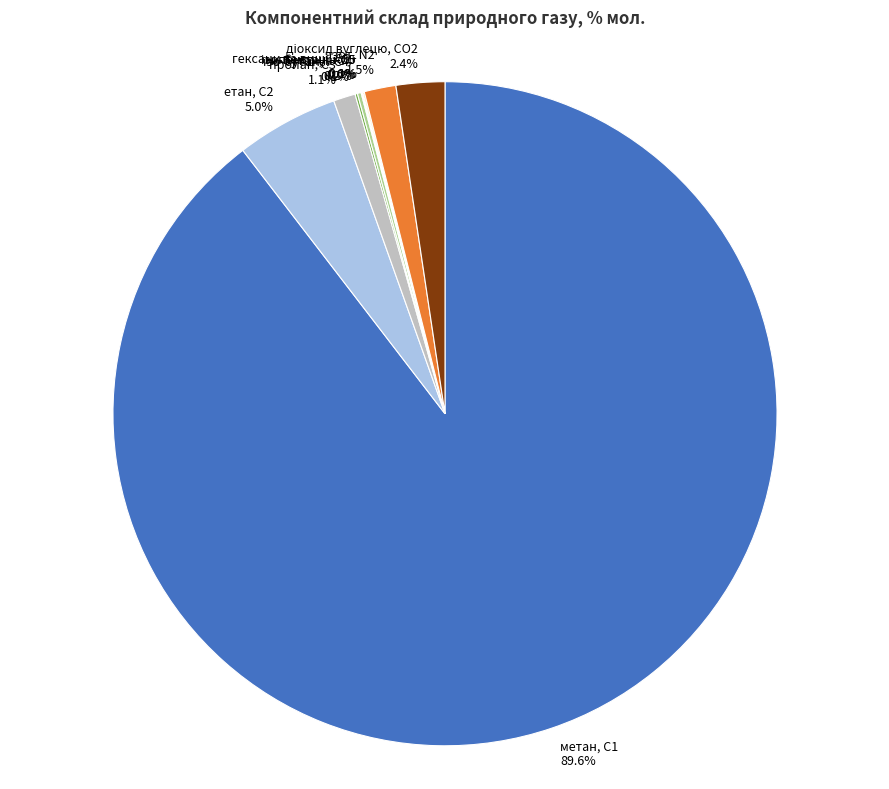

What is the largest slice in the pie chart?

метан, С1